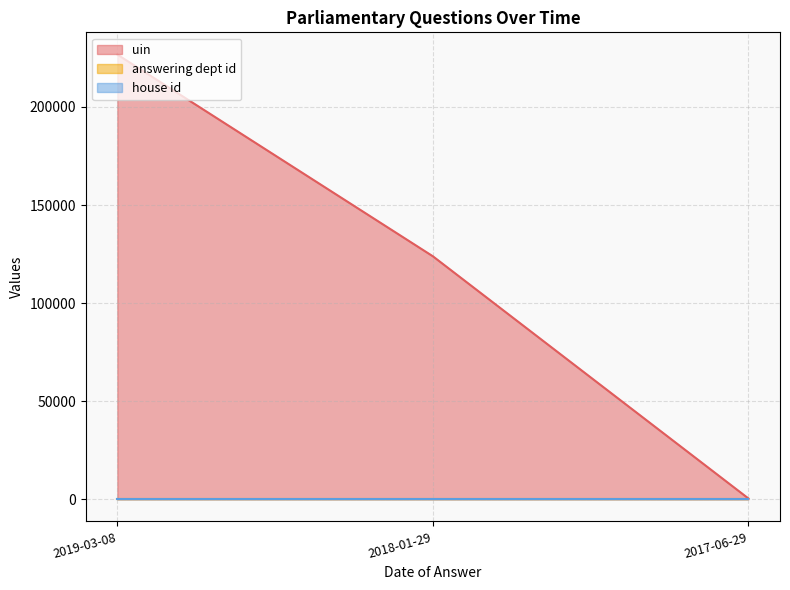

True or false: house id has a value of 1 at 2017-06-29.

True